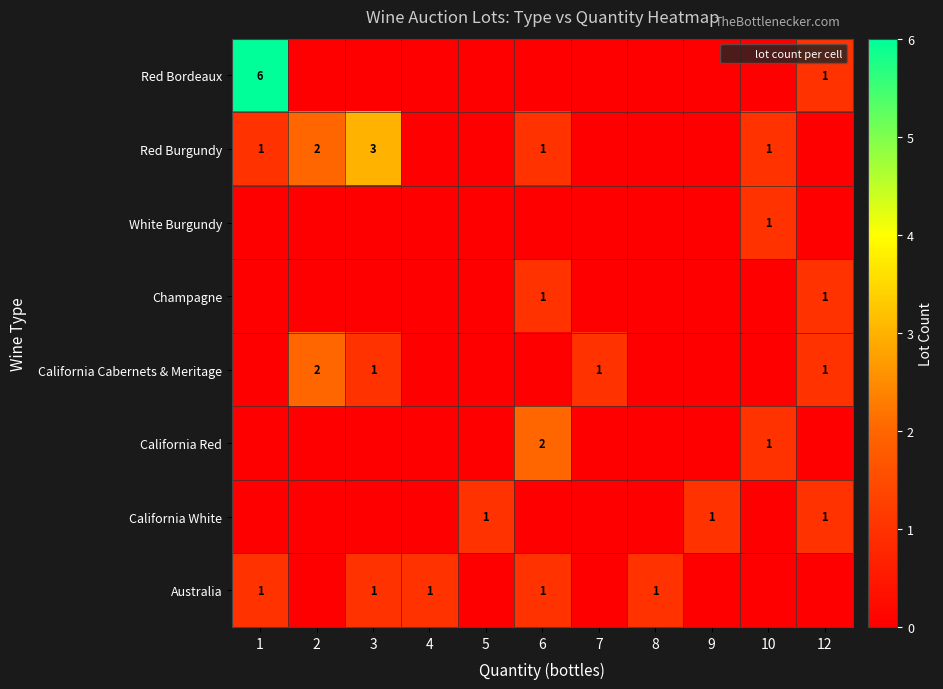

Is it true that California White equals 1 at 12?

True